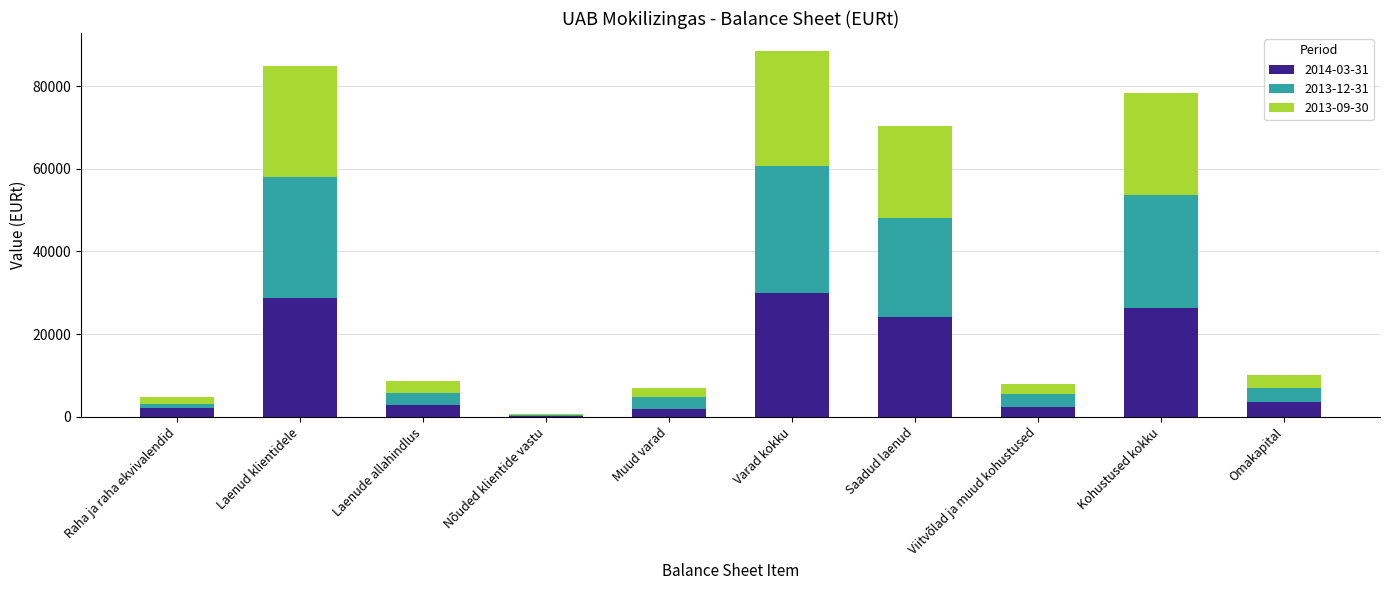

How many categories are shown in the chart?

10